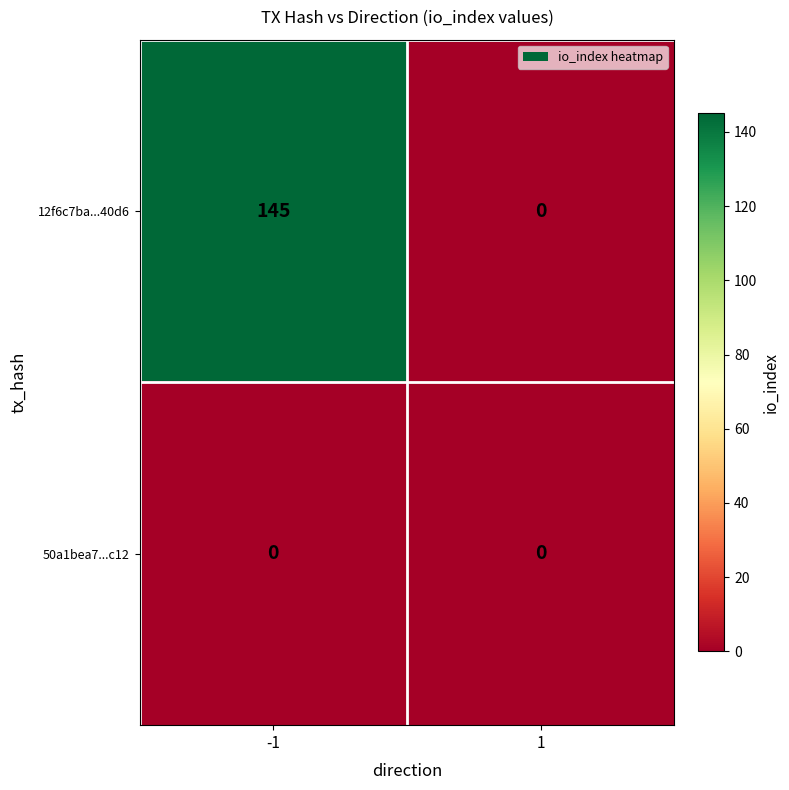

The 12f6c7ba...40d6 series shows 145 at -1. True or false?

True